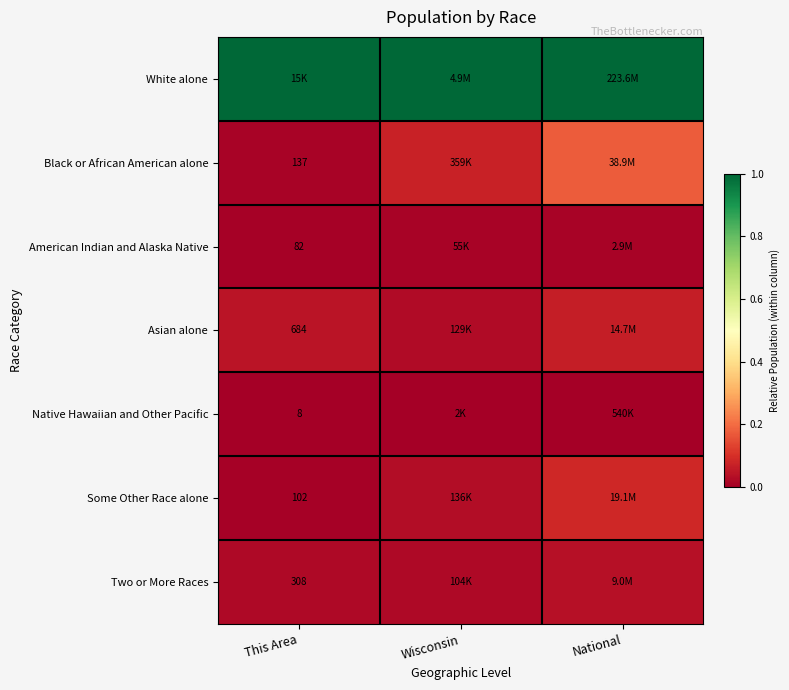

Which series has the largest total across all categories?

White alone